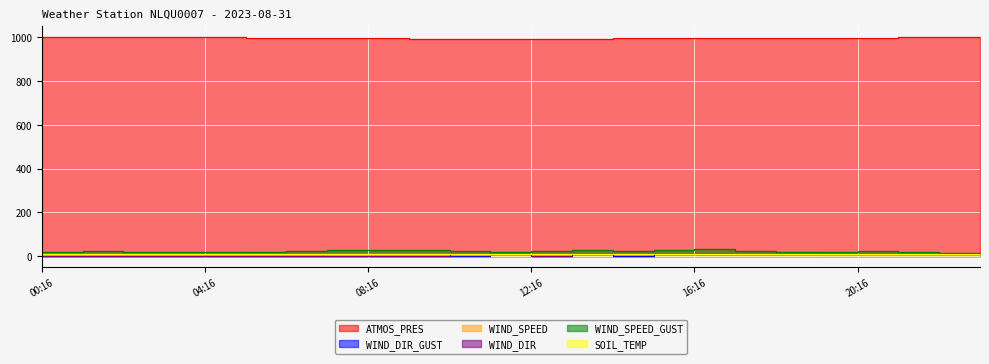

What is the average value of the WIND_DIR series?

5.9